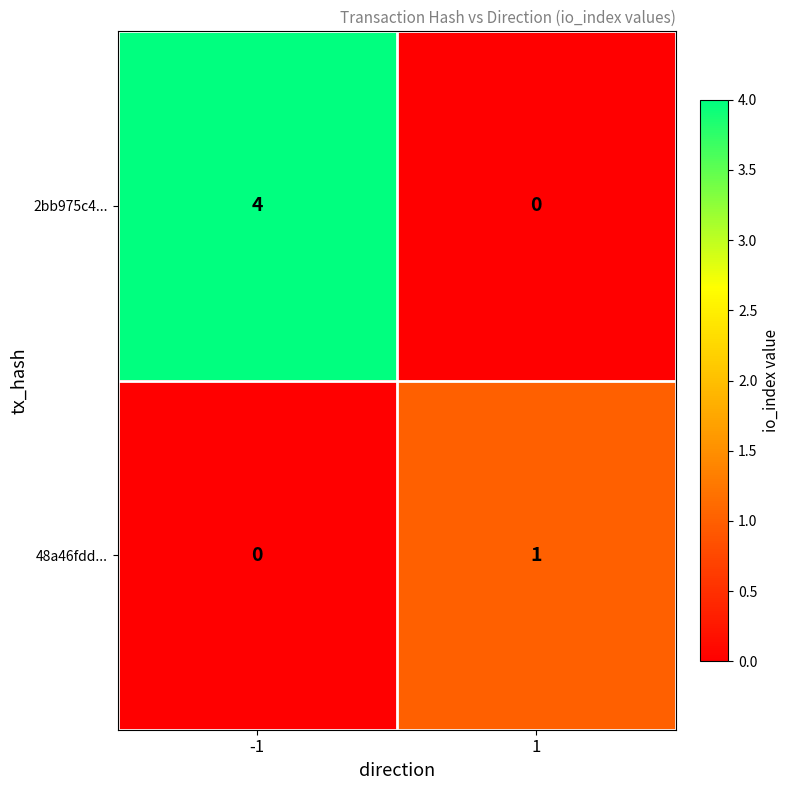

Reading left to right, what are all the values shown in this chart?

2bb975c4...: 4	0
48a46fdd...: 0	1